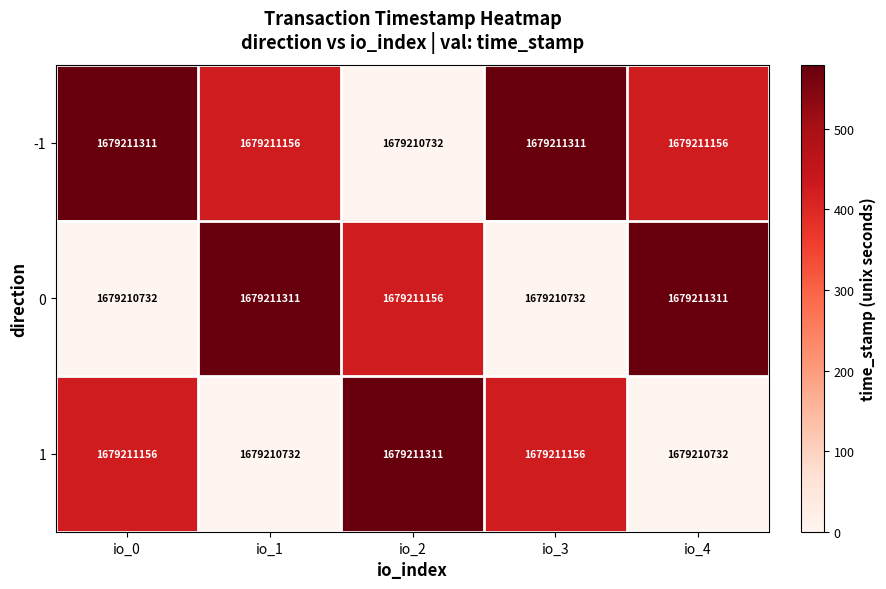

At which label does 1 first exceed 424?

io_2